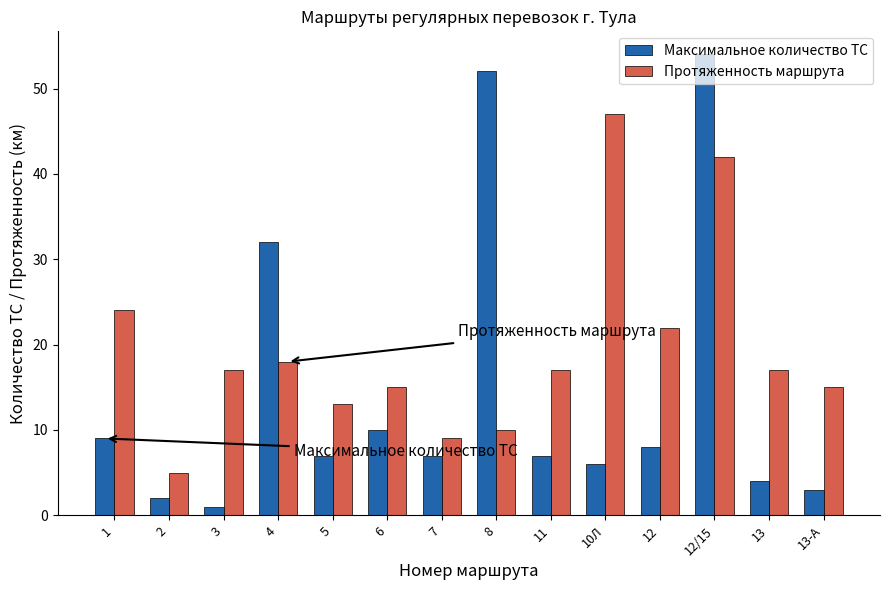

List the series in order of their overall mean, highest first.

Протяженность маршрута, Максимальное количество ТС